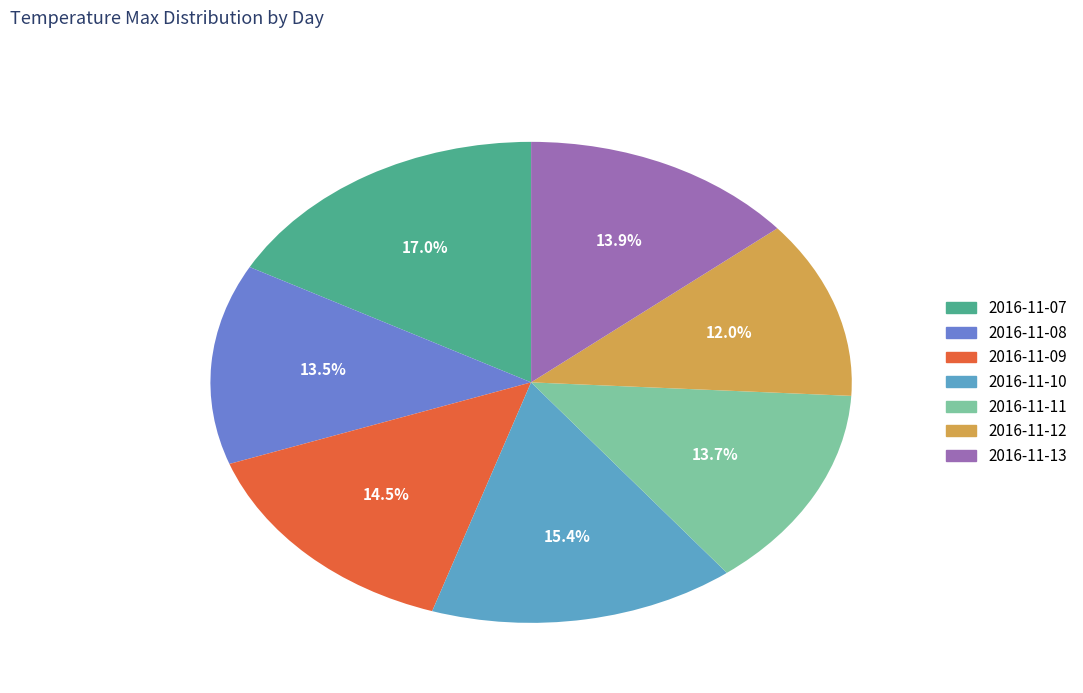

Is there a majority slice in this chart?

No